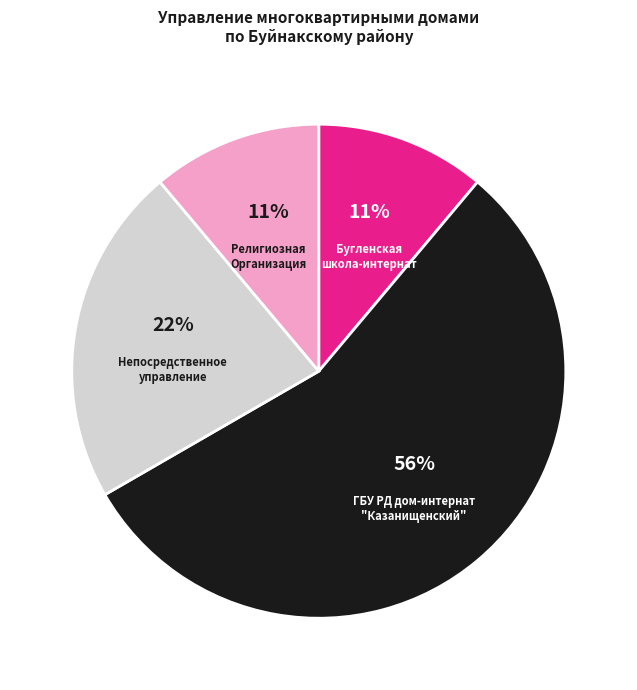

Combined, do Религиозная Организация and Бугленская школа-интернат account for over 50%?

No